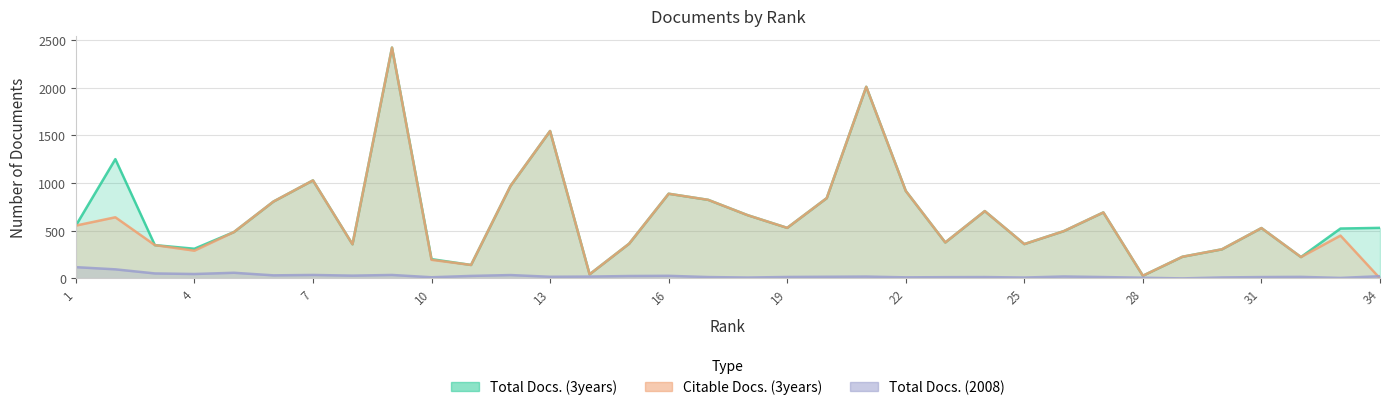

How many interior local valleys does the Total Docs. (2008) series have?

10